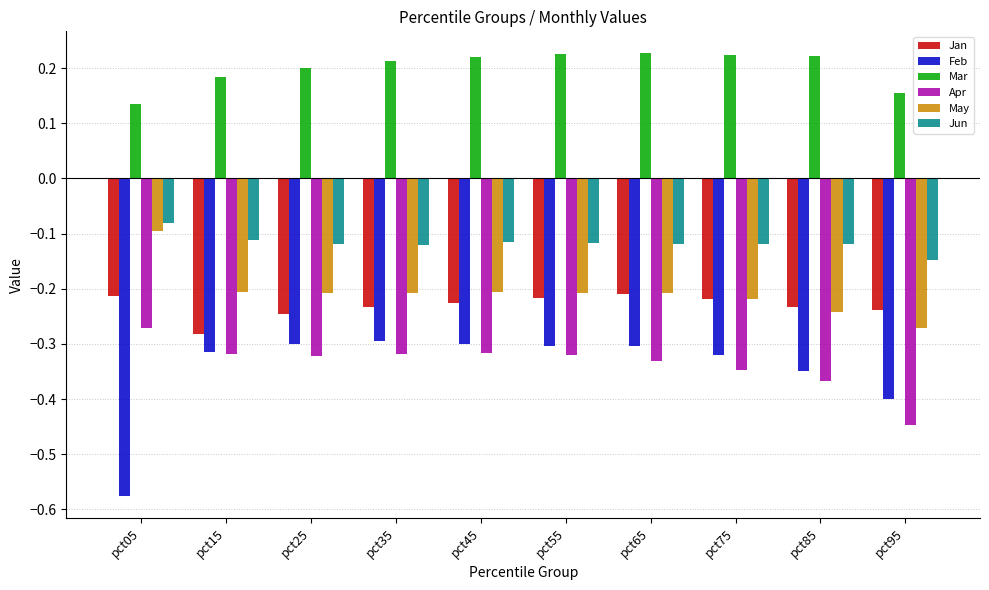

What is the sum of all Jun values?

-1.2